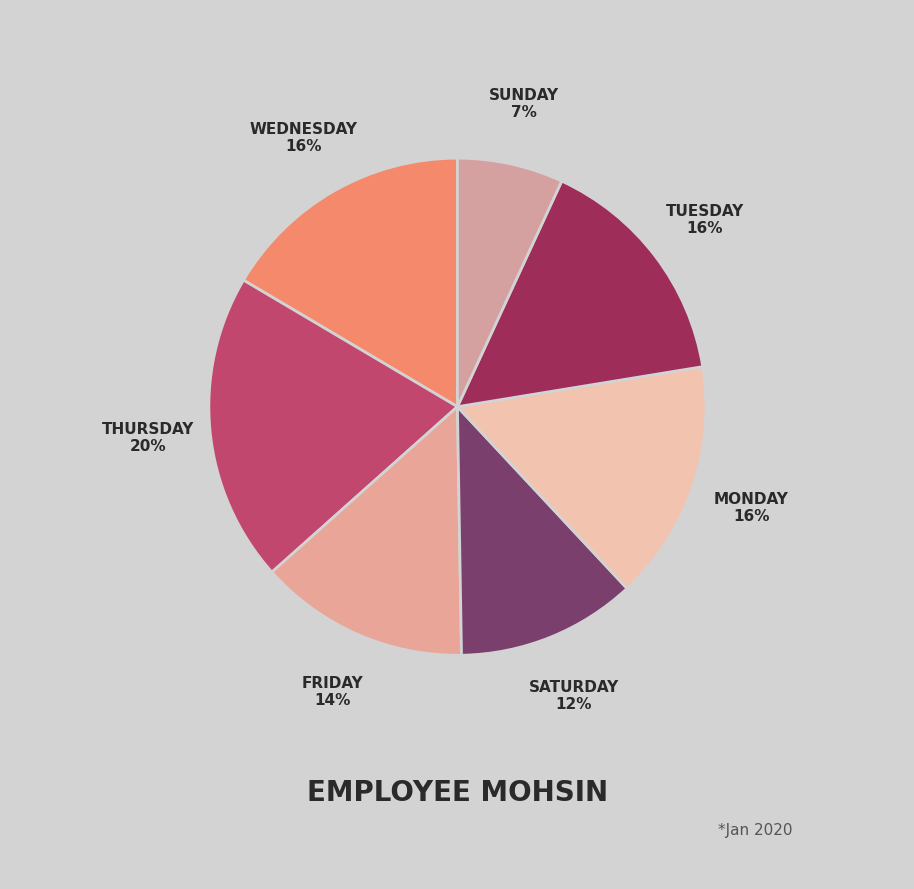

Count the number of slices in the pie.

7